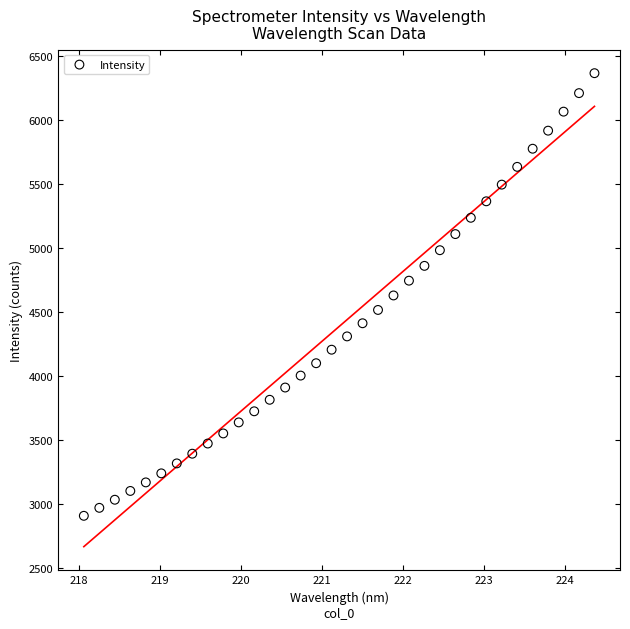

What is the range of Y values (max minus min)?

3461.4